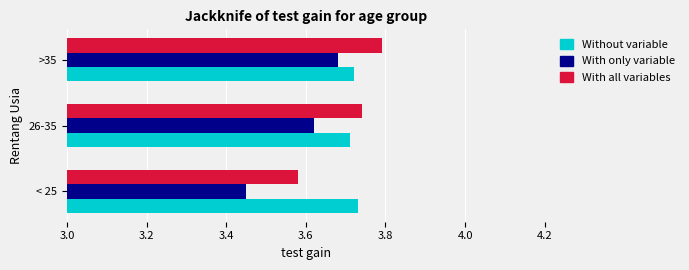

At how many categories does at least one series exceed 3?

3